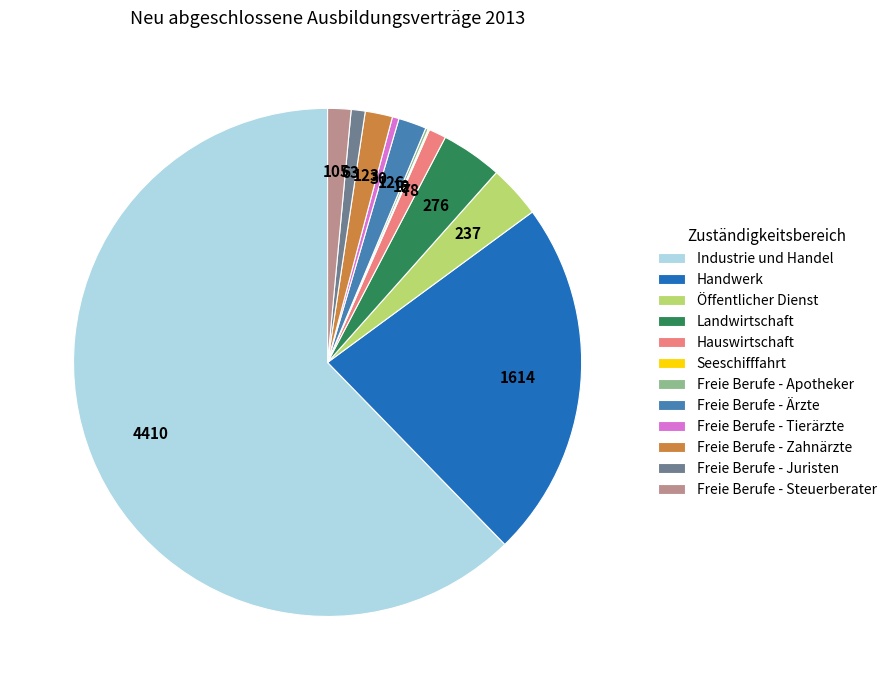

True or false: Öffentlicher Dienst accounts for 3% of the total.

True